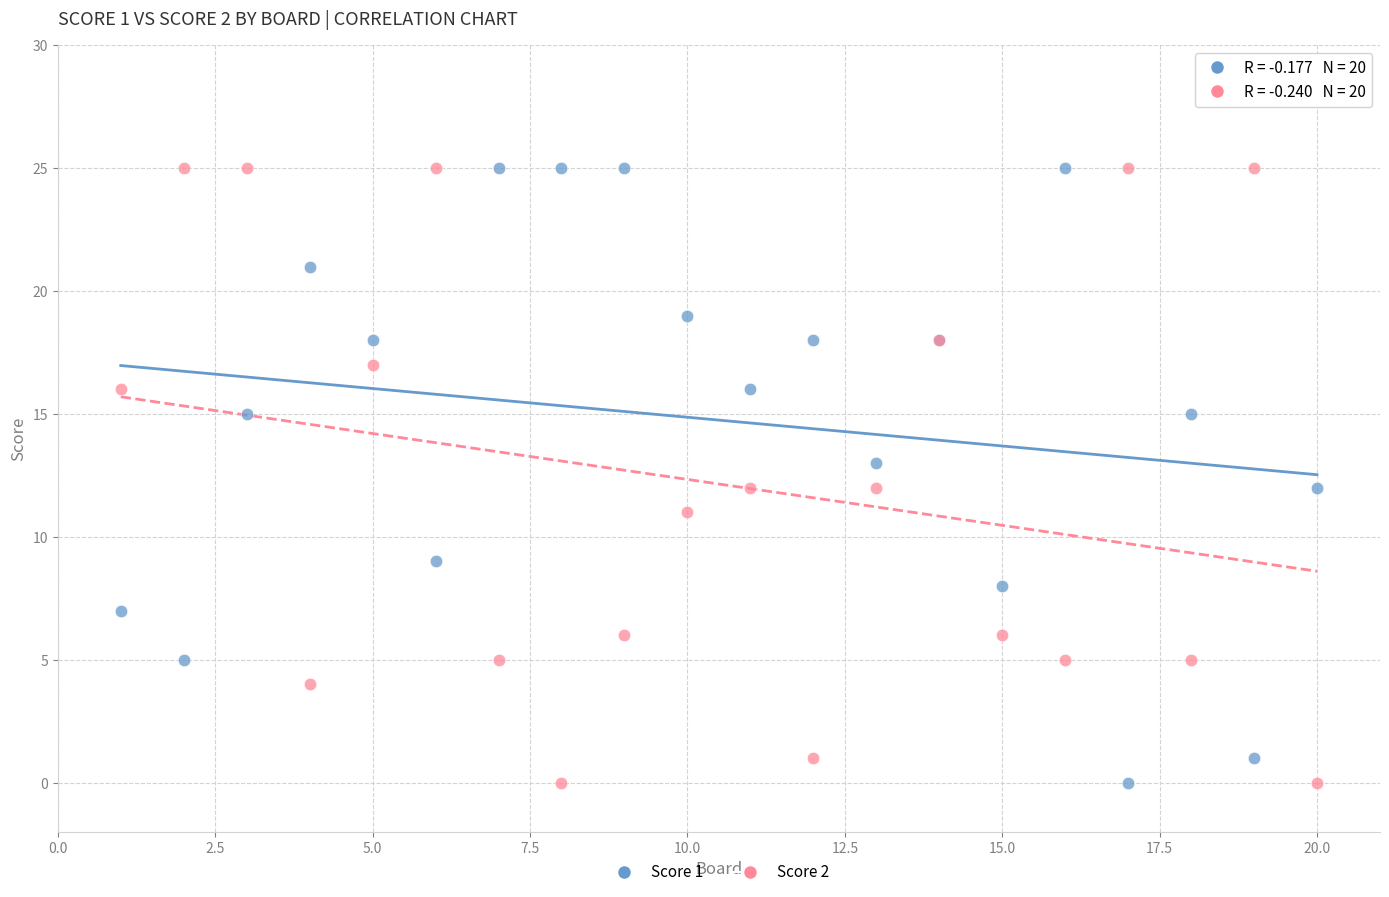

What is the X range (max minus min) for the scatter plot?

19